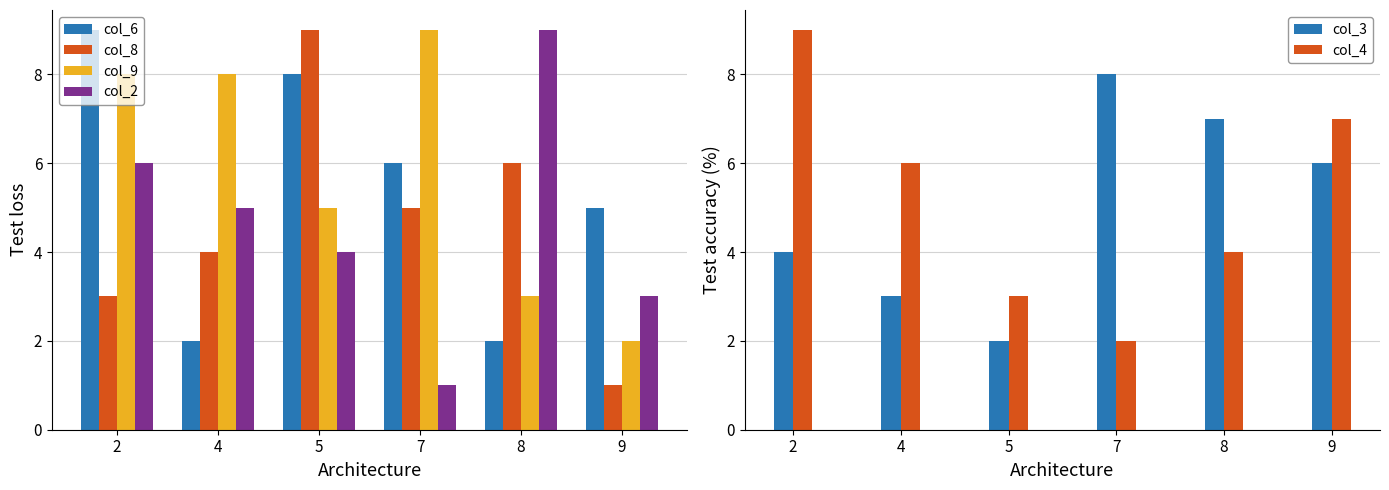

What is the lowest value of the col_8 series?

1